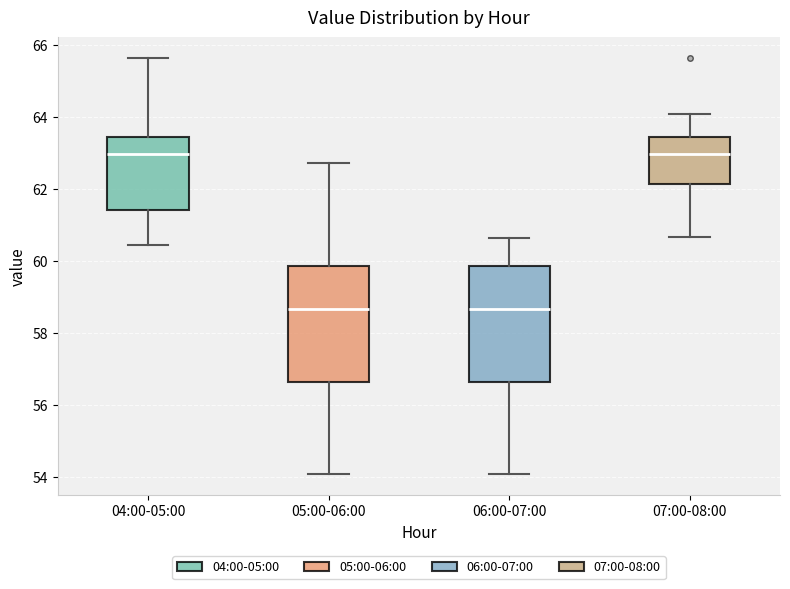

Reading left to right, read every box against the y-axis: the position of its median line, the range the box covers, and the ends of its whiskers. The values are not printed on the chart, so give them approximately, as read against the axis.

04:00-05:00: median 63.0, box 61.4 to 63.4, whiskers 60.4 to 65.6
05:00-06:00: median 58.6, box 56.6 to 59.8, whiskers 54.0 to 62.8
06:00-07:00: median 58.6, box 56.6 to 59.8, whiskers 54.0 to 60.6
07:00-08:00: median 63.0, box 62.2 to 63.4, whiskers 60.6 to 64.0